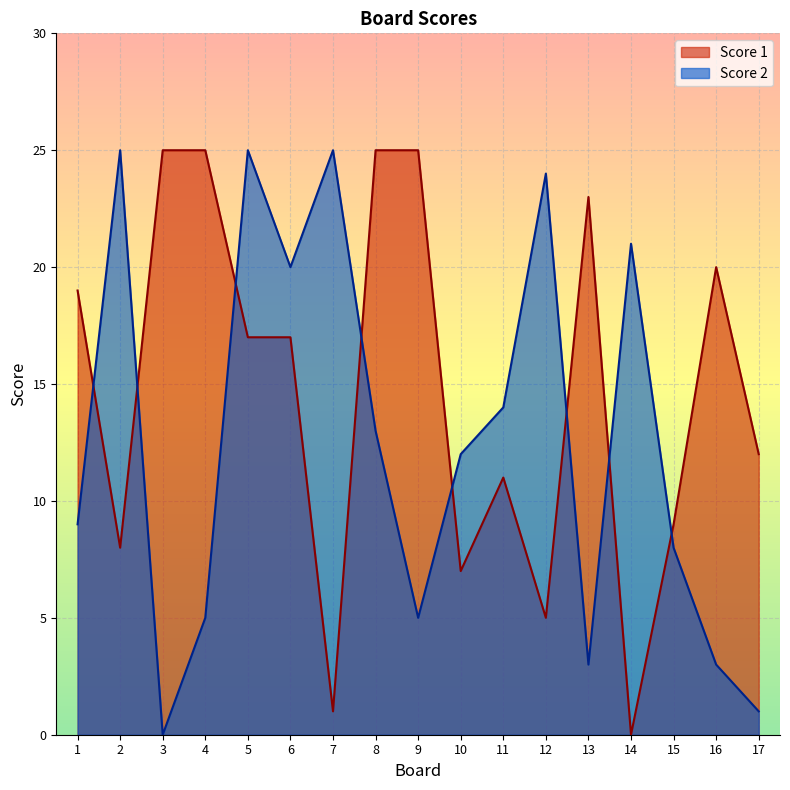

True or false: Score 2 and Score 1 intersect in this chart.

True